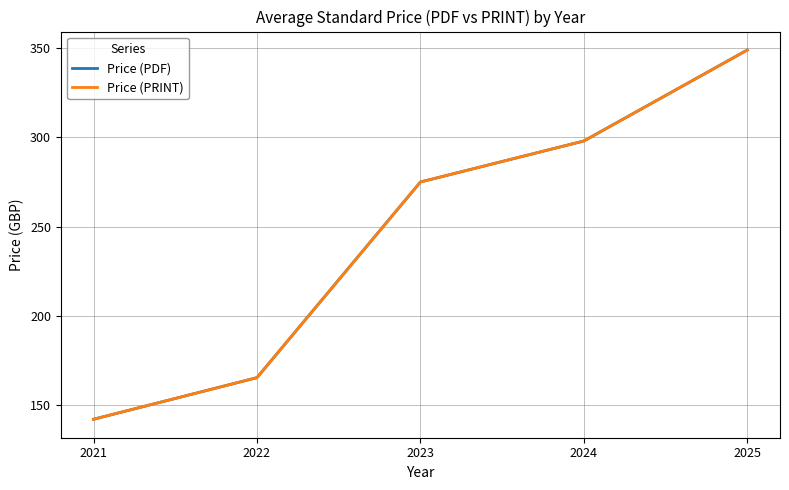

Between 2022 and 2024, which series saw the biggest shift?

Price (PDF)